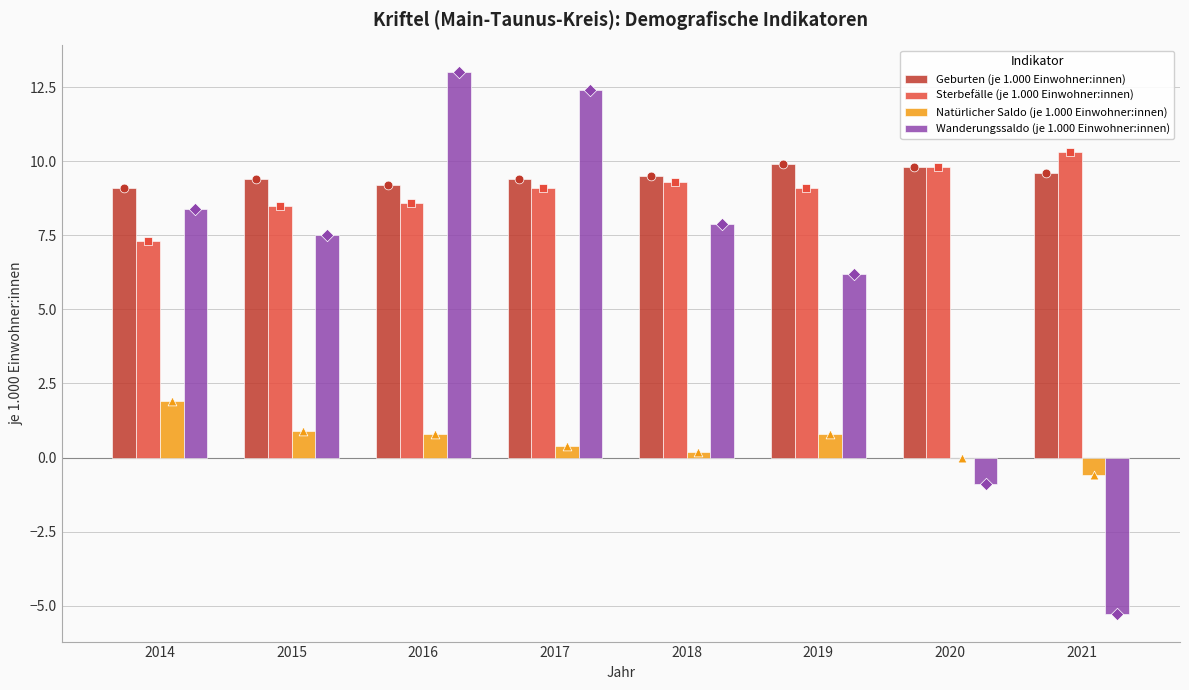

What is the total value across all series at 2018?

26.9